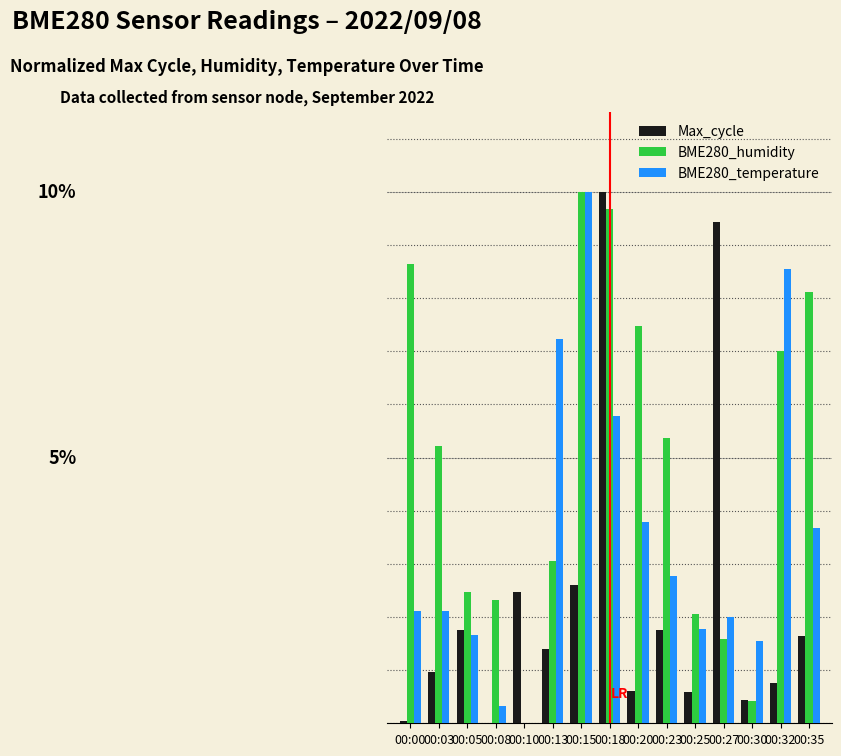

At 00:00, list the series in order from largest to smallest.

BME280_humidity, BME280_temperature, Max_cycle